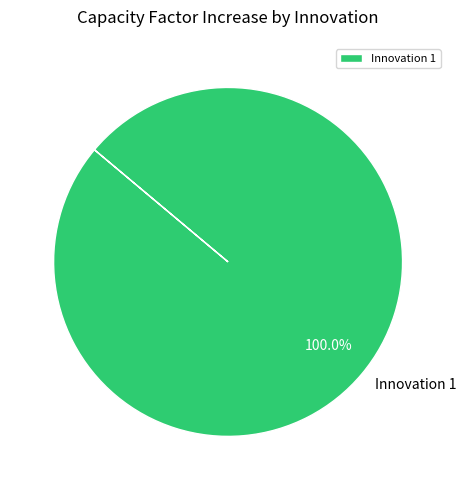

Rank the categories by value from lowest to highest.

Innovation 1